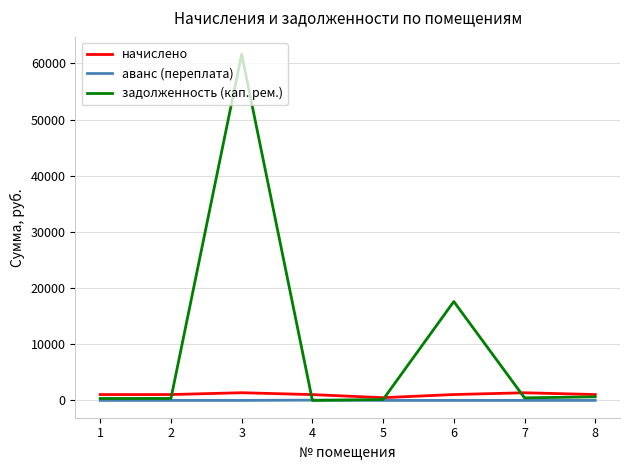

How many interior local peaks does the задолженность (кап. рем.) series have?

2